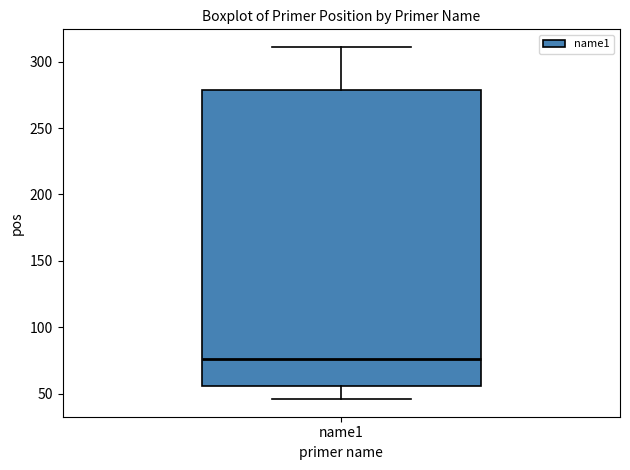

Where is the upper edge of the box for name1 on the y-axis? The values are not printed on the chart, so give them approximately, as read against the axis.

280